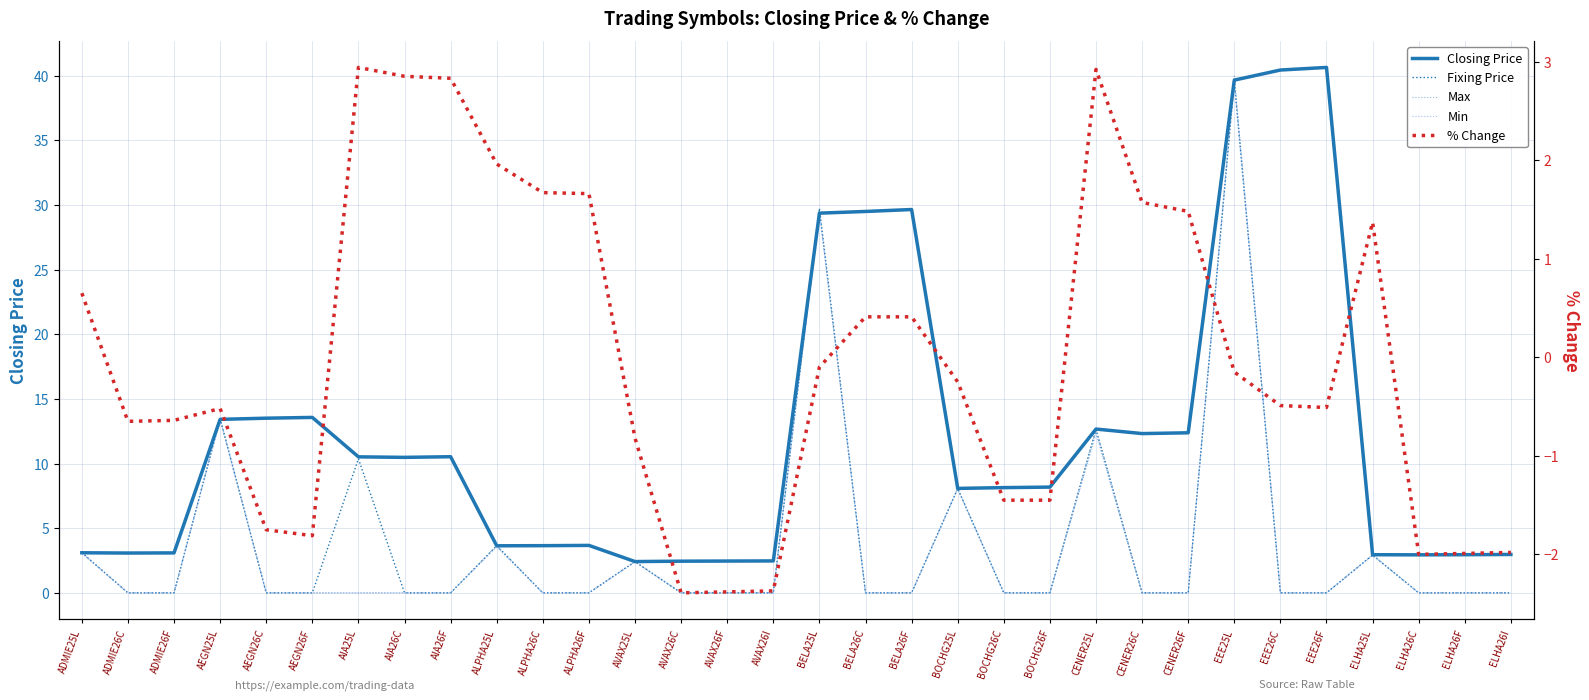

What is the difference between the % Change values at ALPHA25L and AIA26F?

0.9